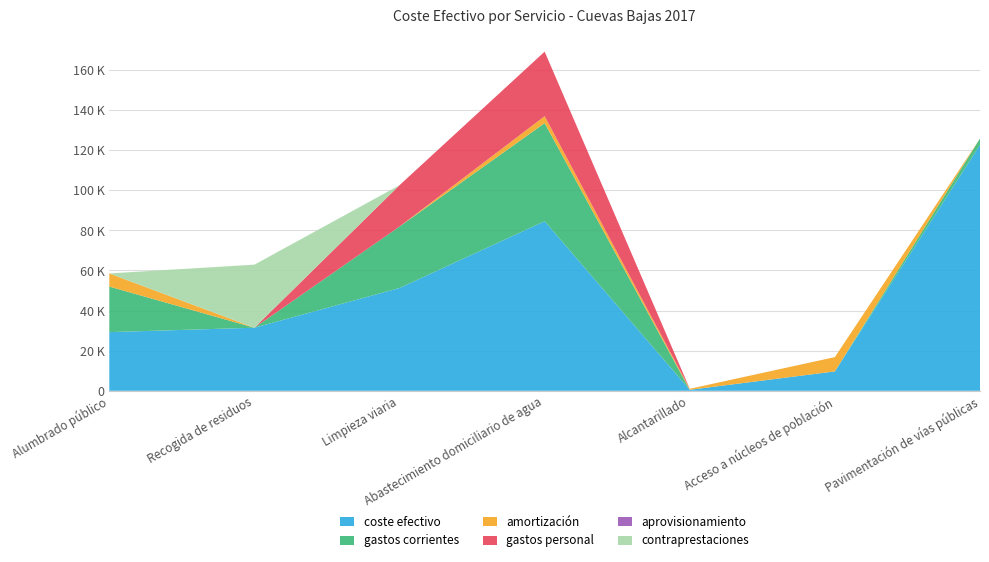

Reading left to right, extract all data points from this chart.

coste_efectivo: Alumbrado público=29266.0	Recogida de residuos=31456.6	Limpieza viaria=51272.9	Abastecimiento domiciliario de agua=84575.7	Alcantarillado=500.0	Acceso a núcleos de población=9675.0	Pavimentación de vías públicas=122668.5
directa_publica_directos_gastos_corrien: Alumbrado público=22717.5	Recogida de residuos=0.0	Limpieza viaria=30654.6	Abastecimiento domiciliario de agua=48925.6	Alcantarillado=0.0	Acceso a núcleos de población=0.0	Pavimentación de vías públicas=3136.9
directa_publica_directos_amortizacion: Alumbrado público=6548.5	Recogida de residuos=0.0	Limpieza viaria=0.0	Abastecimiento domiciliario de agua=3460.3	Alcantarillado=500.0	Acceso a núcleos de población=7130.6	Pavimentación de vías públicas=0.0
directa_publica_directos_gastos_personal: Alumbrado público=0.0	Recogida de residuos=0.0	Limpieza viaria=20618.3	Abastecimiento domiciliario de agua=32189.7	Alcantarillado=0.0	Acceso a núcleos de población=0.0	Pavimentación de vías públicas=0.0
directa_empresarial_aprovisionamiento: Alumbrado público=0.0	Recogida de residuos=0.0	Limpieza viaria=0.0	Abastecimiento domiciliario de agua=0.0	Alcantarillado=0.0	Acceso a núcleos de población=0.0	Pavimentación de vías públicas=0.0
indirecta_contraprestaciones: Alumbrado público=0.0	Recogida de residuos=31456.6	Limpieza viaria=0.0	Abastecimiento domiciliario de agua=0.0	Alcantarillado=0.0	Acceso a núcleos de población=0.0	Pavimentación de vías públicas=0.0